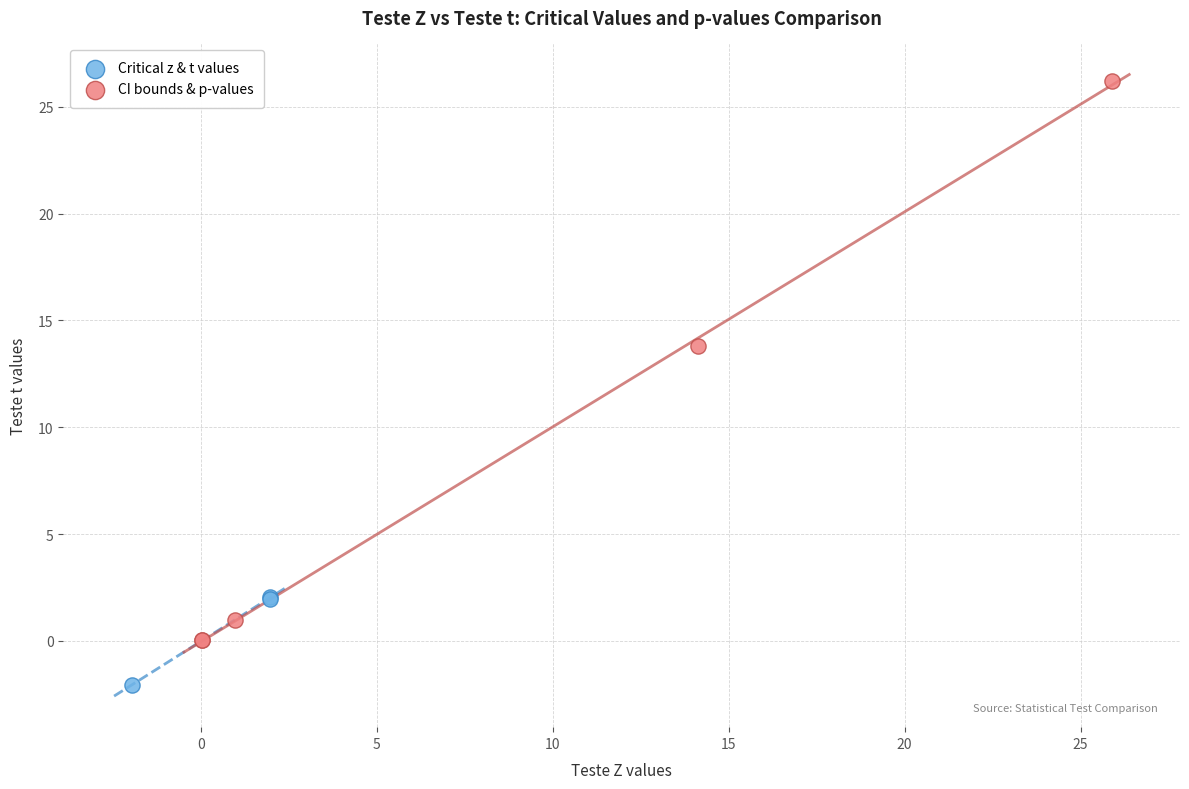

Which series contains the lowest Y value?

Critical z & t values